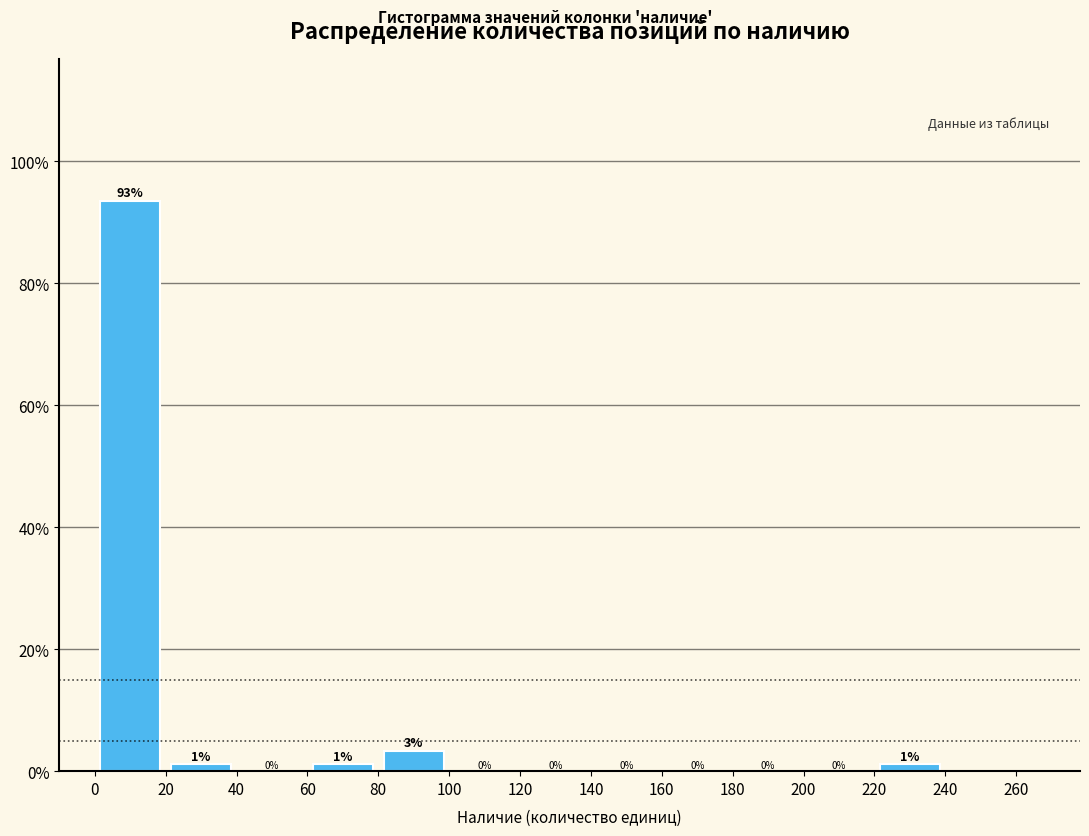

Over which range of the x-axis is the bar tallest?

0 to 20